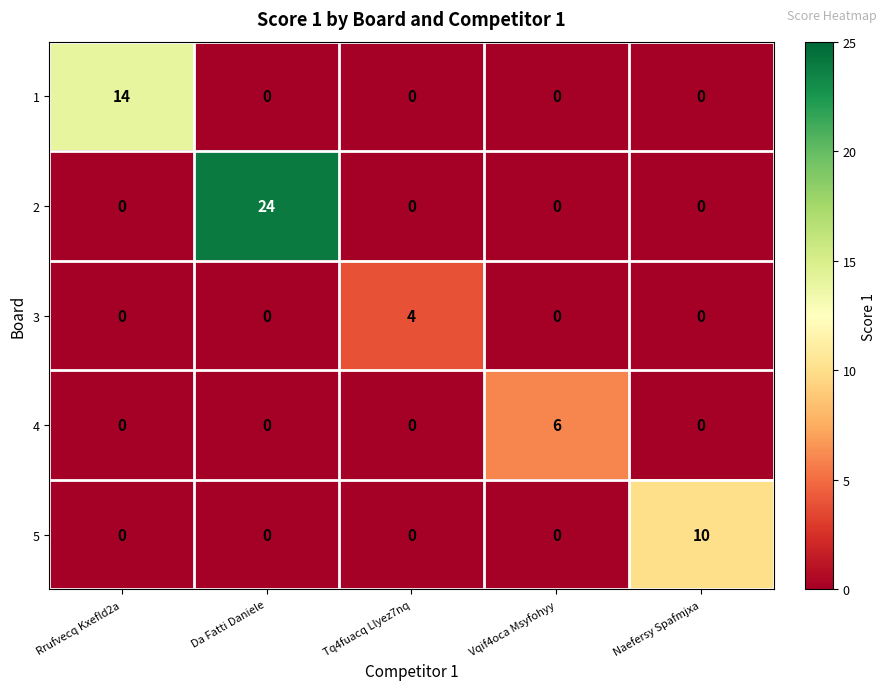

Which series changed the most between Tq4fuacq Llyez7nq and Vqif4oca Msyfohyy?

4